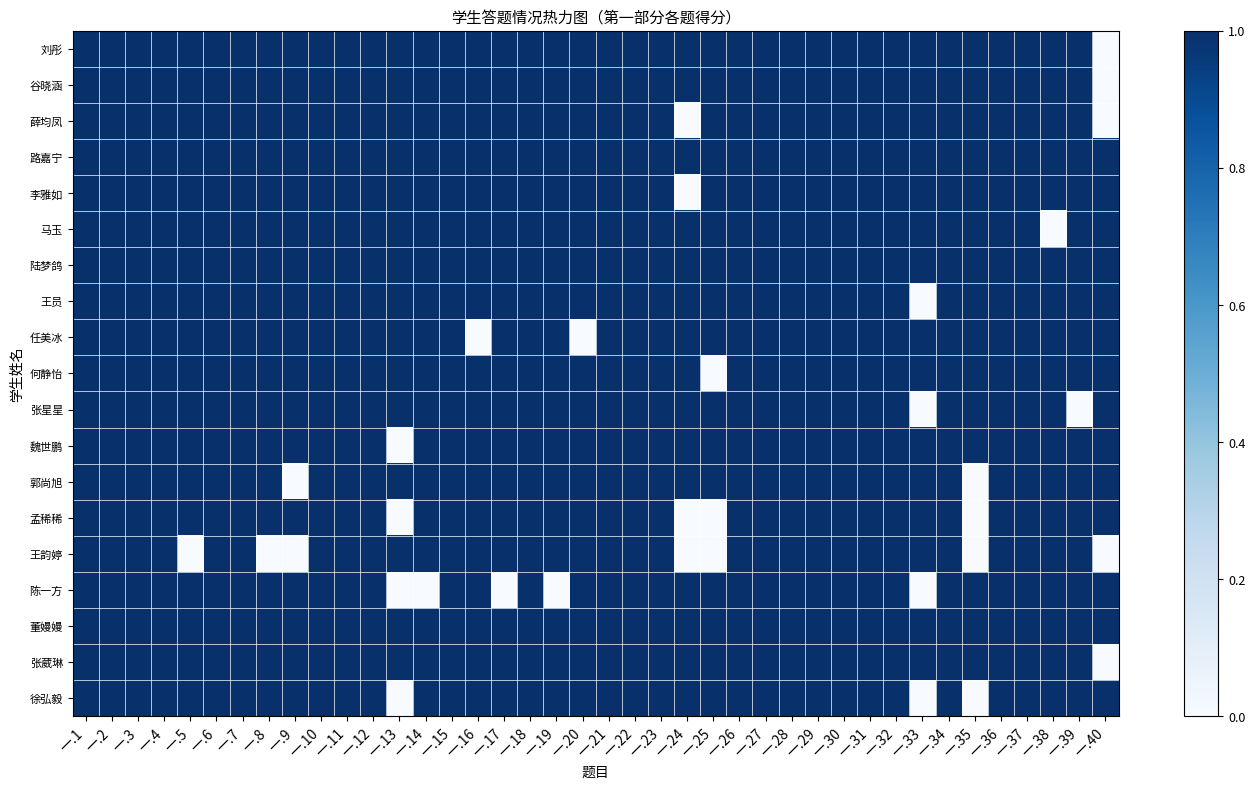

Reading left to right, extract all data points from this chart.

刘彤: 一.1=1	一.2=1	一.3=1	一.4=1	一.5=1	一.6=1	一.7=1	一.8=1	一.9=1	一.10=1	一.11=1	一.12=1	一.13=1	一.14=1	一.15=1	一.16=1	一.17=1	一.18=1	一.19=1	一.20=1	一.21=1	一.22=1	一.23=1	一.24=1	一.25=1	一.26=1	一.27=1	一.28=1	一.29=1	一.30=1	一.31=1	一.32=1	一.33=1	一.34=1	一.35=1	一.36=1	一.37=1	一.38=1	一.39=1	一.40=0
谷晓涵: 一.1=1	一.2=1	一.3=1	一.4=1	一.5=1	一.6=1	一.7=1	一.8=1	一.9=1	一.10=1	一.11=1	一.12=1	一.13=1	一.14=1	一.15=1	一.16=1	一.17=1	一.18=1	一.19=1	一.20=1	一.21=1	一.22=1	一.23=1	一.24=1	一.25=1	一.26=1	一.27=1	一.28=1	一.29=1	一.30=1	一.31=1	一.32=1	一.33=1	一.34=1	一.35=1	一.36=1	一.37=1	一.38=1	一.39=1	一.40=0
薛均凤: 一.1=1	一.2=1	一.3=1	一.4=1	一.5=1	一.6=1	一.7=1	一.8=1	一.9=1	一.10=1	一.11=1	一.12=1	一.13=1	一.14=1	一.15=1	一.16=1	一.17=1	一.18=1	一.19=1	一.20=1	一.21=1	一.22=1	一.23=1	一.24=0	一.25=1	一.26=1	一.27=1	一.28=1	一.29=1	一.30=1	一.31=1	一.32=1	一.33=1	一.34=1	一.35=1	一.36=1	一.37=1	一.38=1	一.39=1	一.40=0
路嘉宁: 一.1=1	一.2=1	一.3=1	一.4=1	一.5=1	一.6=1	一.7=1	一.8=1	一.9=1	一.10=1	一.11=1	一.12=1	一.13=1	一.14=1	一.15=1	一.16=1	一.17=1	一.18=1	一.19=1	一.20=1	一.21=1	一.22=1	一.23=1	一.24=1	一.25=1	一.26=1	一.27=1	一.28=1	一.29=1	一.30=1	一.31=1	一.32=1	一.33=1	一.34=1	一.35=1	一.36=1	一.37=1	一.38=1	一.39=1	一.40=1
李雅如: 一.1=1	一.2=1	一.3=1	一.4=1	一.5=1	一.6=1	一.7=1	一.8=1	一.9=1	一.10=1	一.11=1	一.12=1	一.13=1	一.14=1	一.15=1	一.16=1	一.17=1	一.18=1	一.19=1	一.20=1	一.21=1	一.22=1	一.23=1	一.24=0	一.25=1	一.26=1	一.27=1	一.28=1	一.29=1	一.30=1	一.31=1	一.32=1	一.33=1	一.34=1	一.35=1	一.36=1	一.37=1	一.38=1	一.39=1	一.40=1
马玉: 一.1=1	一.2=1	一.3=1	一.4=1	一.5=1	一.6=1	一.7=1	一.8=1	一.9=1	一.10=1	一.11=1	一.12=1	一.13=1	一.14=1	一.15=1	一.16=1	一.17=1	一.18=1	一.19=1	一.20=1	一.21=1	一.22=1	一.23=1	一.24=1	一.25=1	一.26=1	一.27=1	一.28=1	一.29=1	一.30=1	一.31=1	一.32=1	一.33=1	一.34=1	一.35=1	一.36=1	一.37=1	一.38=0	一.39=1	一.40=1
陆梦鸽: 一.1=1	一.2=1	一.3=1	一.4=1	一.5=1	一.6=1	一.7=1	一.8=1	一.9=1	一.10=1	一.11=1	一.12=1	一.13=1	一.14=1	一.15=1	一.16=1	一.17=1	一.18=1	一.19=1	一.20=1	一.21=1	一.22=1	一.23=1	一.24=1	一.25=1	一.26=1	一.27=1	一.28=1	一.29=1	一.30=1	一.31=1	一.32=1	一.33=1	一.34=1	一.35=1	一.36=1	一.37=1	一.38=1	一.39=1	一.40=1
王员: 一.1=1	一.2=1	一.3=1	一.4=1	一.5=1	一.6=1	一.7=1	一.8=1	一.9=1	一.10=1	一.11=1	一.12=1	一.13=1	一.14=1	一.15=1	一.16=1	一.17=1	一.18=1	一.19=1	一.20=1	一.21=1	一.22=1	一.23=1	一.24=1	一.25=1	一.26=1	一.27=1	一.28=1	一.29=1	一.30=1	一.31=1	一.32=1	一.33=0	一.34=1	一.35=1	一.36=1	一.37=1	一.38=1	一.39=1	一.40=1
任美冰: 一.1=1	一.2=1	一.3=1	一.4=1	一.5=1	一.6=1	一.7=1	一.8=1	一.9=1	一.10=1	一.11=1	一.12=1	一.13=1	一.14=1	一.15=1	一.16=0	一.17=1	一.18=1	一.19=1	一.20=0	一.21=1	一.22=1	一.23=1	一.24=1	一.25=1	一.26=1	一.27=1	一.28=1	一.29=1	一.30=1	一.31=1	一.32=1	一.33=1	一.34=1	一.35=1	一.36=1	一.37=1	一.38=1	一.39=1	一.40=1
何静怡: 一.1=1	一.2=1	一.3=1	一.4=1	一.5=1	一.6=1	一.7=1	一.8=1	一.9=1	一.10=1	一.11=1	一.12=1	一.13=1	一.14=1	一.15=1	一.16=1	一.17=1	一.18=1	一.19=1	一.20=1	一.21=1	一.22=1	一.23=1	一.24=1	一.25=0	一.26=1	一.27=1	一.28=1	一.29=1	一.30=1	一.31=1	一.32=1	一.33=1	一.34=1	一.35=1	一.36=1	一.37=1	一.38=1	一.39=1	一.40=1
张星星: 一.1=1	一.2=1	一.3=1	一.4=1	一.5=1	一.6=1	一.7=1	一.8=1	一.9=1	一.10=1	一.11=1	一.12=1	一.13=1	一.14=1	一.15=1	一.16=1	一.17=1	一.18=1	一.19=1	一.20=1	一.21=1	一.22=1	一.23=1	一.24=1	一.25=1	一.26=1	一.27=1	一.28=1	一.29=1	一.30=1	一.31=1	一.32=1	一.33=0	一.34=1	一.35=1	一.36=1	一.37=1	一.38=1	一.39=0	一.40=1
魏世鹏: 一.1=1	一.2=1	一.3=1	一.4=1	一.5=1	一.6=1	一.7=1	一.8=1	一.9=1	一.10=1	一.11=1	一.12=1	一.13=0	一.14=1	一.15=1	一.16=1	一.17=1	一.18=1	一.19=1	一.20=1	一.21=1	一.22=1	一.23=1	一.24=1	一.25=1	一.26=1	一.27=1	一.28=1	一.29=1	一.30=1	一.31=1	一.32=1	一.33=1	一.34=1	一.35=1	一.36=1	一.37=1	一.38=1	一.39=1	一.40=1
郭尚旭: 一.1=1	一.2=1	一.3=1	一.4=1	一.5=1	一.6=1	一.7=1	一.8=1	一.9=0	一.10=1	一.11=1	一.12=1	一.13=1	一.14=1	一.15=1	一.16=1	一.17=1	一.18=1	一.19=1	一.20=1	一.21=1	一.22=1	一.23=1	一.24=1	一.25=1	一.26=1	一.27=1	一.28=1	一.29=1	一.30=1	一.31=1	一.32=1	一.33=1	一.34=1	一.35=0	一.36=1	一.37=1	一.38=1	一.39=1	一.40=1
孟稀稀: 一.1=1	一.2=1	一.3=1	一.4=1	一.5=1	一.6=1	一.7=1	一.8=1	一.9=1	一.10=1	一.11=1	一.12=1	一.13=0	一.14=1	一.15=1	一.16=1	一.17=1	一.18=1	一.19=1	一.20=1	一.21=1	一.22=1	一.23=1	一.24=0	一.25=0	一.26=1	一.27=1	一.28=1	一.29=1	一.30=1	一.31=1	一.32=1	一.33=1	一.34=1	一.35=0	一.36=1	一.37=1	一.38=1	一.39=1	一.40=1
王韵婷: 一.1=1	一.2=1	一.3=1	一.4=1	一.5=0	一.6=1	一.7=1	一.8=0	一.9=0	一.10=1	一.11=1	一.12=1	一.13=1	一.14=1	一.15=1	一.16=1	一.17=1	一.18=1	一.19=1	一.20=1	一.21=1	一.22=1	一.23=1	一.24=0	一.25=0	一.26=1	一.27=1	一.28=1	一.29=1	一.30=1	一.31=1	一.32=1	一.33=1	一.34=1	一.35=0	一.36=1	一.37=1	一.38=1	一.39=1	一.40=0
陈一方: 一.1=1	一.2=1	一.3=1	一.4=1	一.5=1	一.6=1	一.7=1	一.8=1	一.9=1	一.10=1	一.11=1	一.12=1	一.13=0	一.14=0	一.15=1	一.16=1	一.17=0	一.18=1	一.19=0	一.20=1	一.21=1	一.22=1	一.23=1	一.24=1	一.25=1	一.26=1	一.27=1	一.28=1	一.29=1	一.30=1	一.31=1	一.32=1	一.33=0	一.34=1	一.35=1	一.36=1	一.37=1	一.38=1	一.39=1	一.40=1
董嫚嫚: 一.1=1	一.2=1	一.3=1	一.4=1	一.5=1	一.6=1	一.7=1	一.8=1	一.9=1	一.10=1	一.11=1	一.12=1	一.13=1	一.14=1	一.15=1	一.16=1	一.17=1	一.18=1	一.19=1	一.20=1	一.21=1	一.22=1	一.23=1	一.24=1	一.25=1	一.26=1	一.27=1	一.28=1	一.29=1	一.30=1	一.31=1	一.32=1	一.33=1	一.34=1	一.35=1	一.36=1	一.37=1	一.38=1	一.39=1	一.40=1
张葳琳: 一.1=1	一.2=1	一.3=1	一.4=1	一.5=1	一.6=1	一.7=1	一.8=1	一.9=1	一.10=1	一.11=1	一.12=1	一.13=1	一.14=1	一.15=1	一.16=1	一.17=1	一.18=1	一.19=1	一.20=1	一.21=1	一.22=1	一.23=1	一.24=1	一.25=1	一.26=1	一.27=1	一.28=1	一.29=1	一.30=1	一.31=1	一.32=1	一.33=1	一.34=1	一.35=1	一.36=1	一.37=1	一.38=1	一.39=1	一.40=0
徐弘毅: 一.1=1	一.2=1	一.3=1	一.4=1	一.5=1	一.6=1	一.7=1	一.8=1	一.9=1	一.10=1	一.11=1	一.12=1	一.13=0	一.14=1	一.15=1	一.16=1	一.17=1	一.18=1	一.19=1	一.20=1	一.21=1	一.22=1	一.23=1	一.24=1	一.25=1	一.26=1	一.27=1	一.28=1	一.29=1	一.30=1	一.31=1	一.32=1	一.33=0	一.34=1	一.35=0	一.36=1	一.37=1	一.38=1	一.39=1	一.40=1